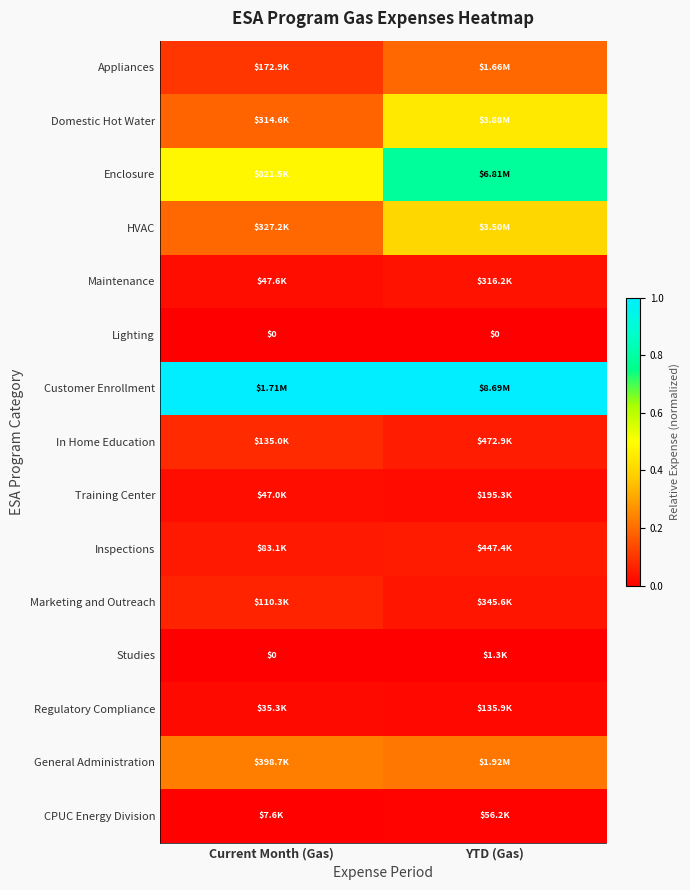

True or false: Lighting has a value of 0.0 at Current Month (Gas).

True